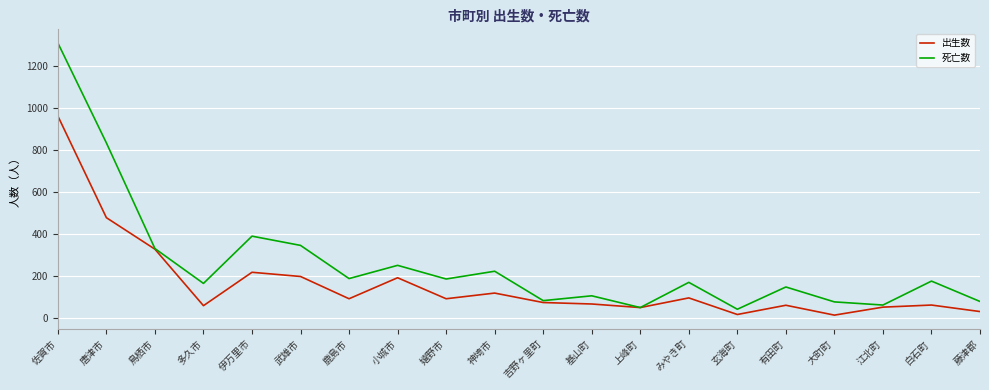

At which label does 死亡数 reach its peak?

佐賀市